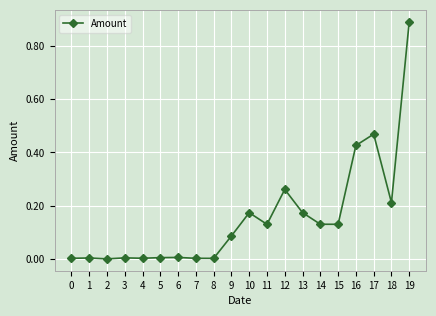

At which category does the chart reach its peak across all series?

19